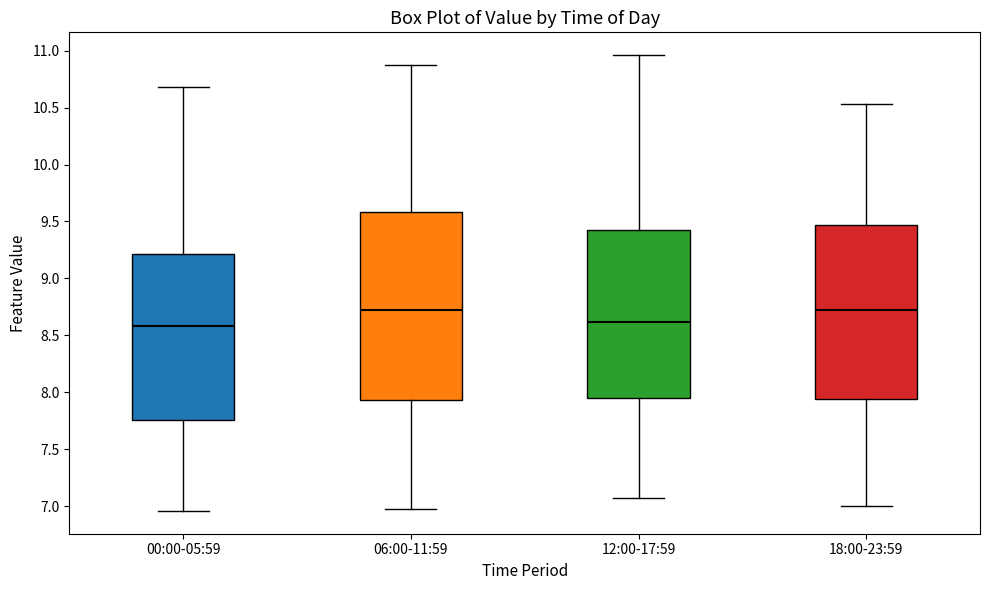

Reading left to right, read every box against the y-axis: the position of its median line, the range the box covers, and the ends of its whiskers. The values are not printed on the chart, so give them approximately, as read against the axis.

00:00-05:59: median 8.60, box 7.75 to 9.20, whiskers 6.95 to 10.70
06:00-11:59: median 8.75, box 7.95 to 9.60, whiskers 7.00 to 10.85
12:00-17:59: median 8.60, box 7.95 to 9.40, whiskers 7.05 to 10.95
18:00-23:59: median 8.75, box 7.95 to 9.45, whiskers 7.00 to 10.55